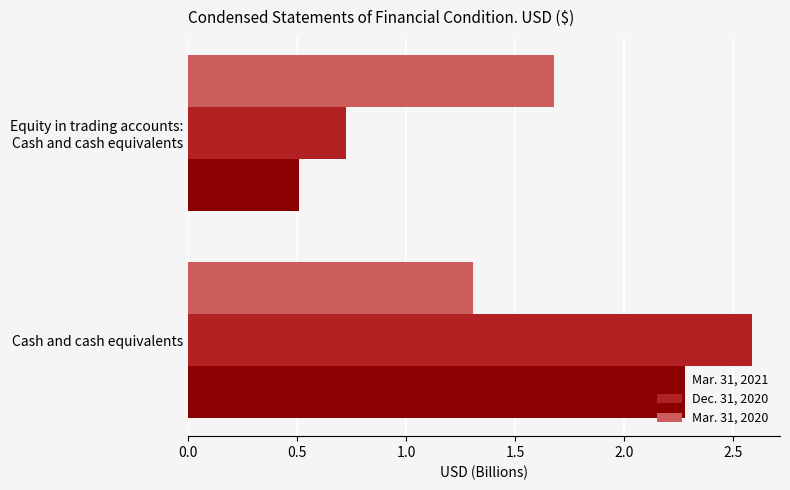

What is the average value of the Mar. 31, 2021 series?

1.4